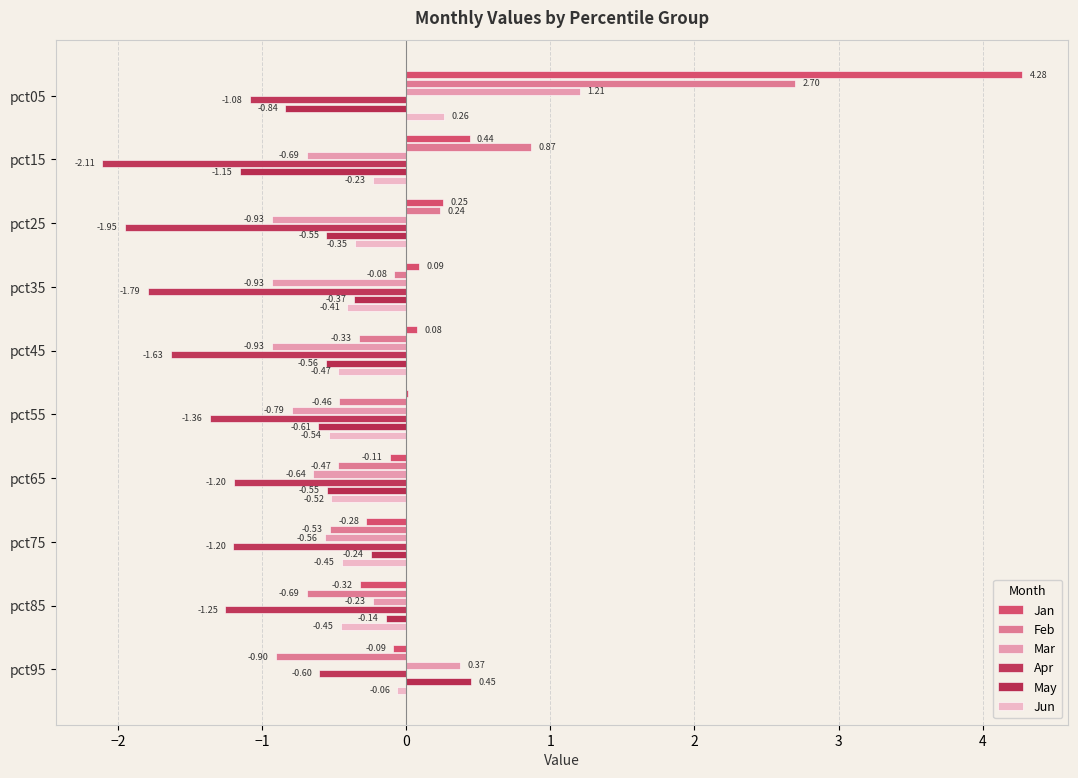

At which category does the chart reach its peak across all series?

pct05